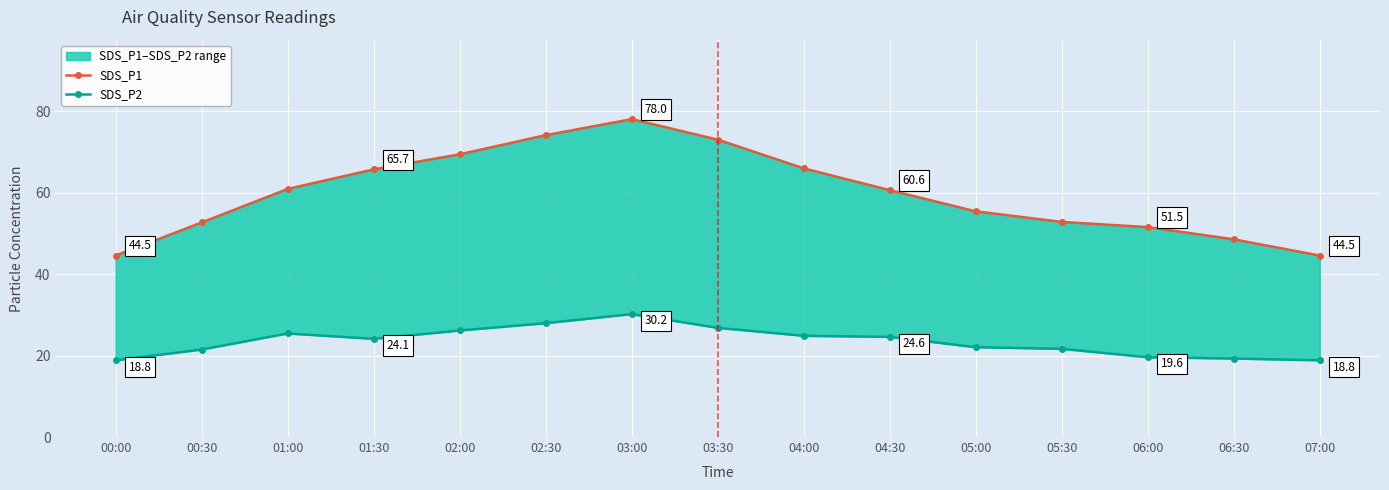

What is the label of the 6th point from the left?

02:30